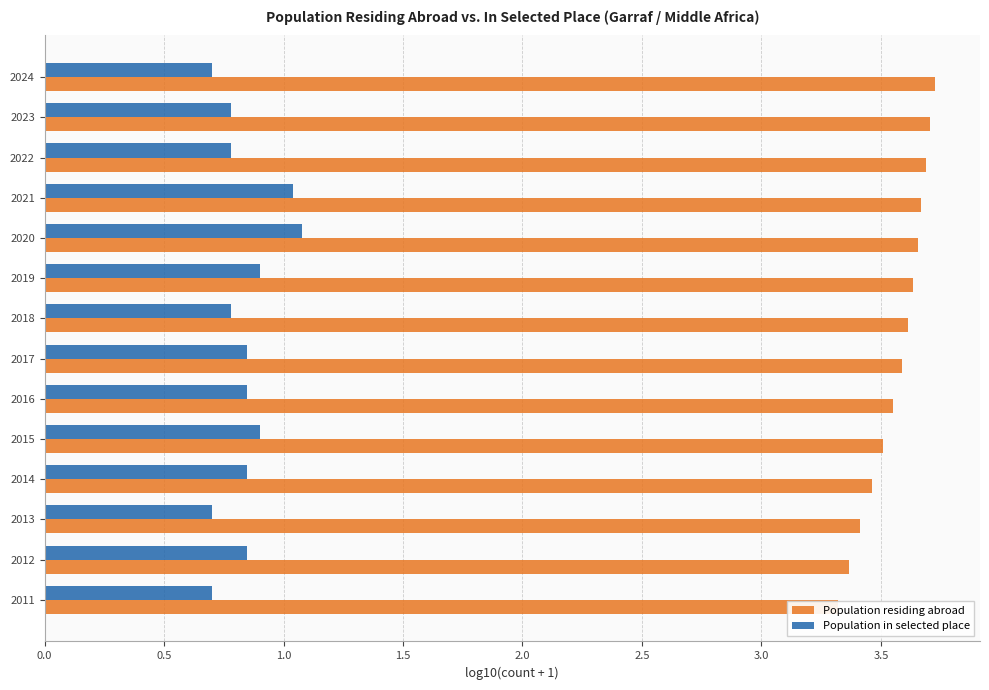

What is the difference between the maximum and minimum values in the Population in selected place series?

0.4